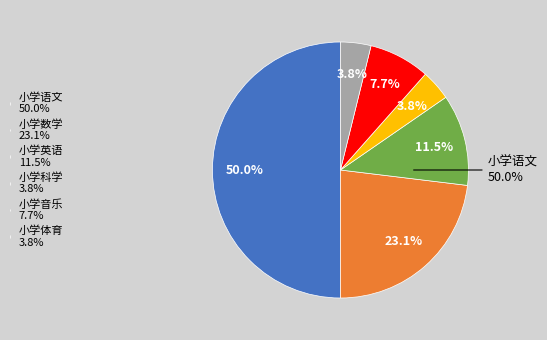

Rank the categories by value from lowest to highest.

小学科学, 小学体育, 小学音乐, 小学英语, 小学数学, 小学语文